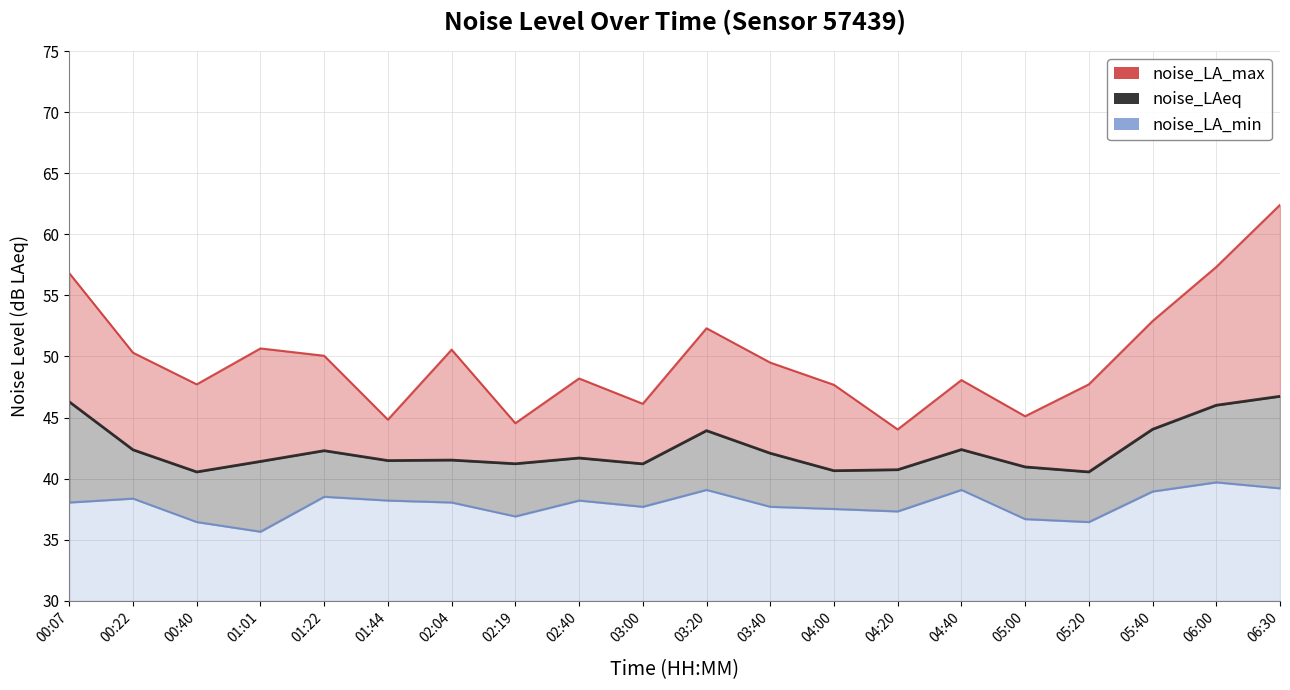

Rank the series by their maximum value, from highest to lowest.

noise_LA_max, noise_LAeq, noise_LA_min